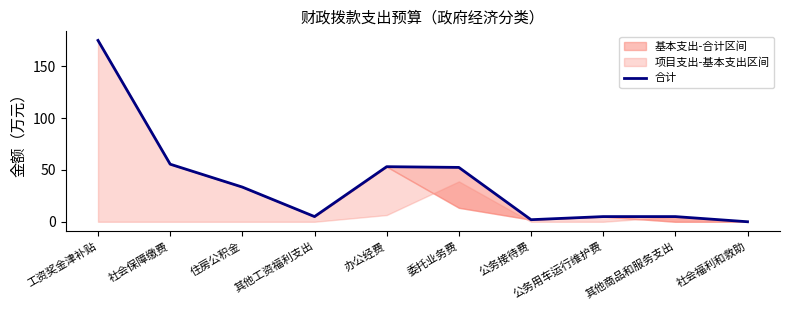

Reading left to right, what are all the values shown in this chart?

工资奖金津补贴=175.2	社会保障缴费=55.6	住房公积金=33.5	其他工资福利支出=5.0	办公经费=53.2	委托业务费=52.5	公务接待费=2.0	公务用车运行维护费=5.0	其他商品和服务支出=5.0	社会福利和救助=0.0